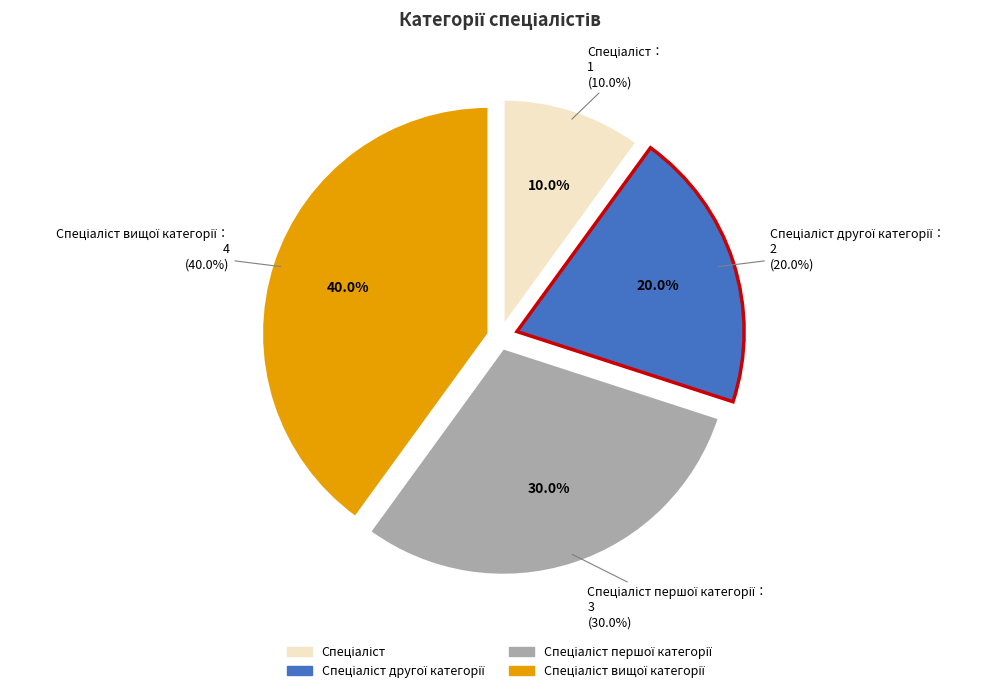

Is it true that Спеціаліст першої категорії is 30% of the pie?

True